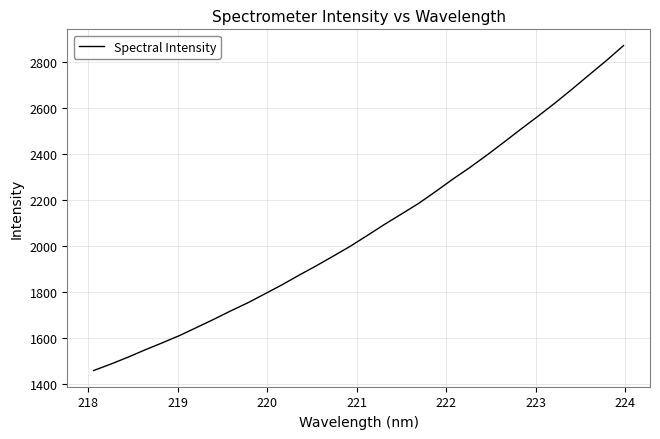

How many lines are shown in the chart?

1